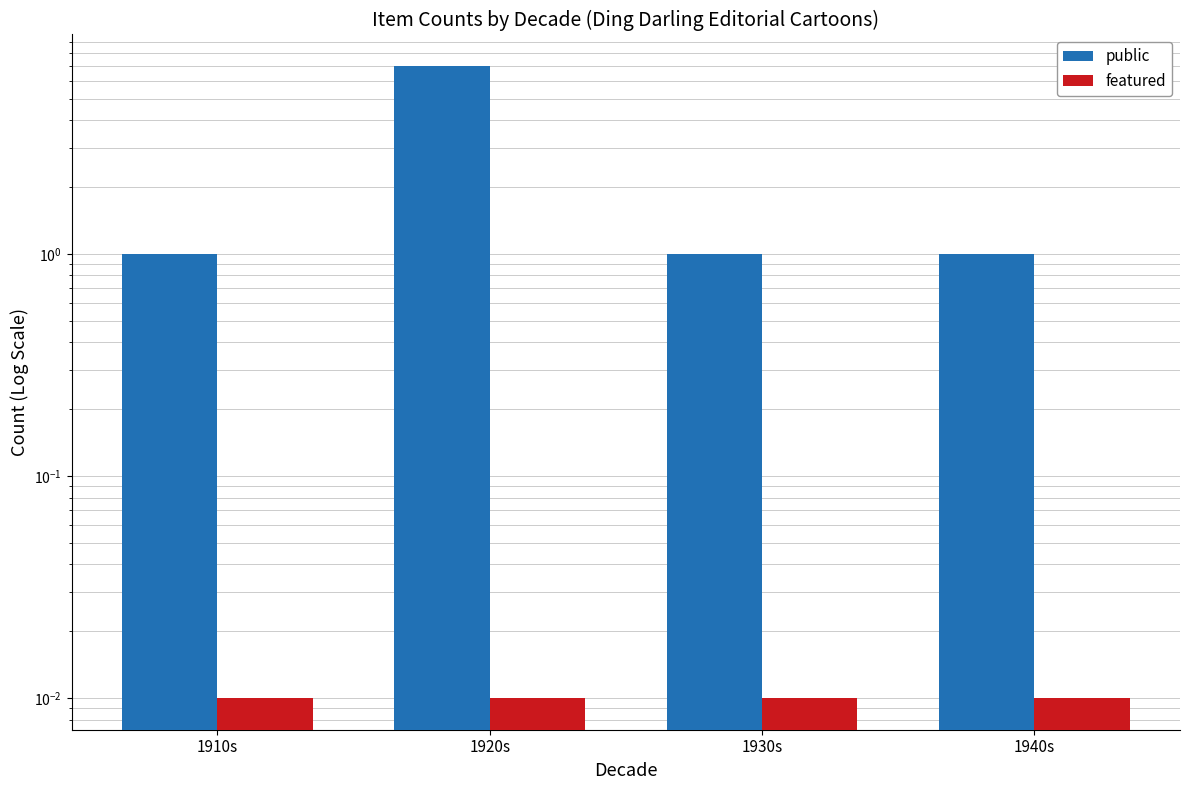

How many data points does each series have?

4